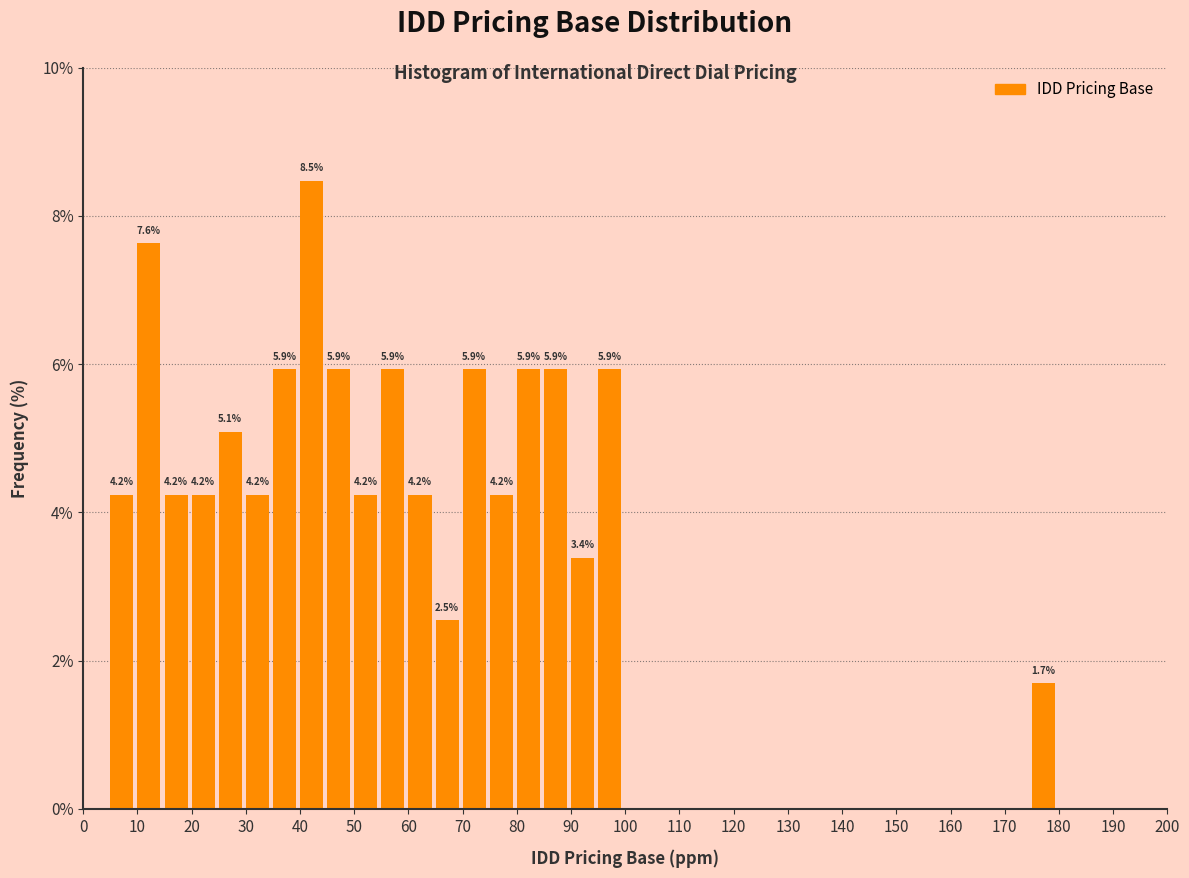

Which range on the x-axis has the tallest bar?

40 to 45